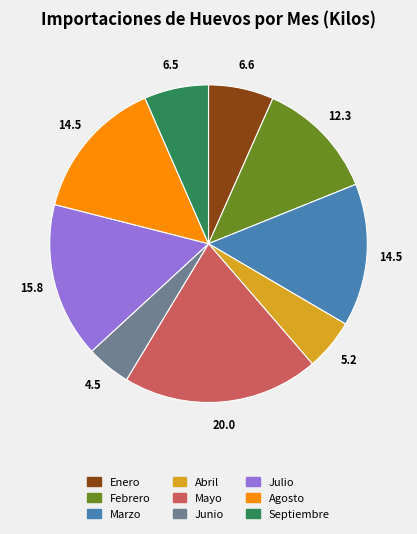

Approximately how many times larger is the value at Junio compared to Julio?

0.3